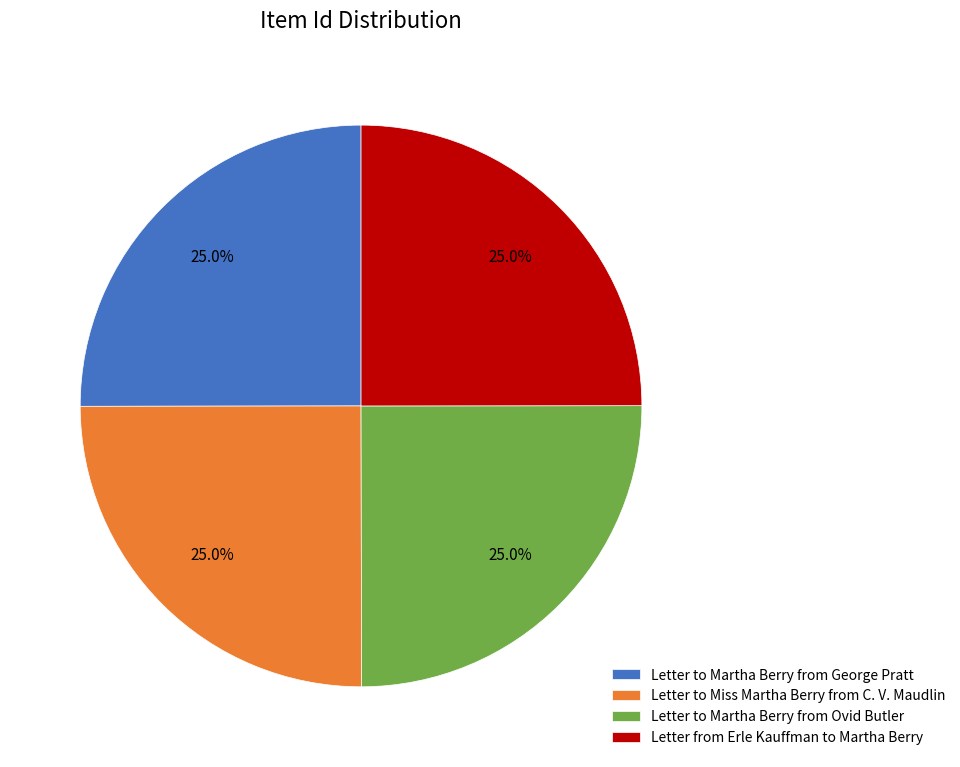

How many segments does this pie chart have?

4